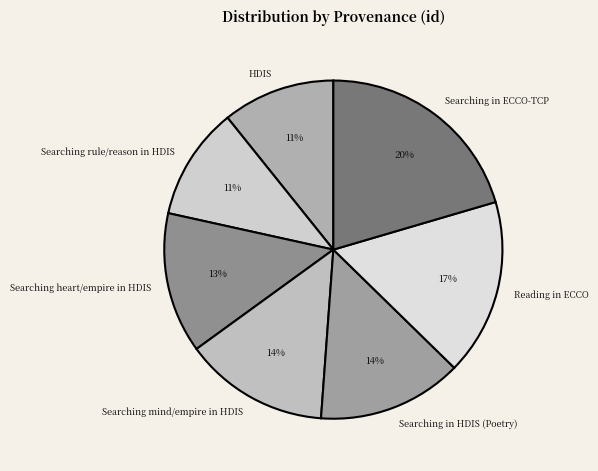

Does Searching heart/empire in HDIS represent more than half of the total?

No